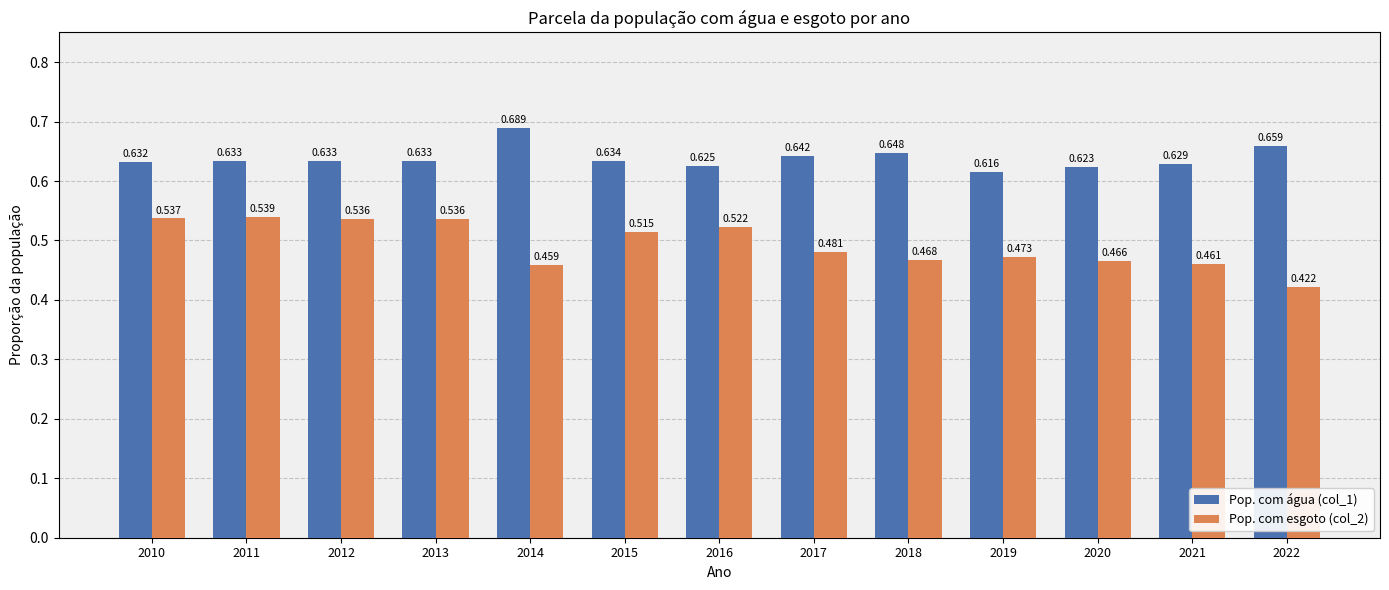

What is the spread (max minus min) of values at 2014?

0.2